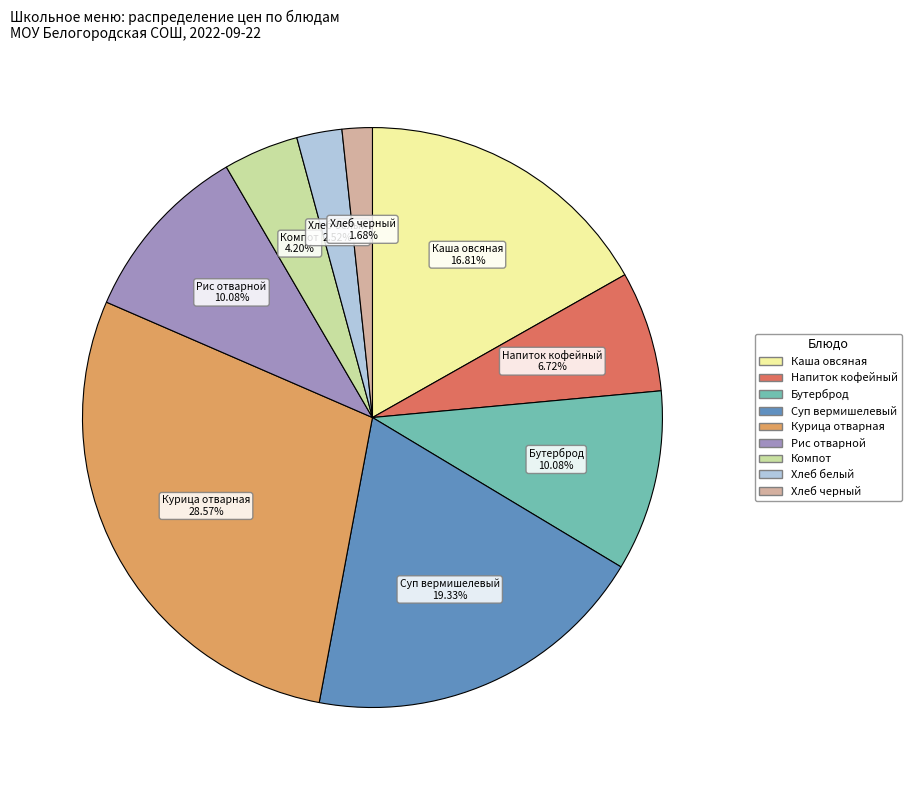

Is there a majority slice in this chart?

No